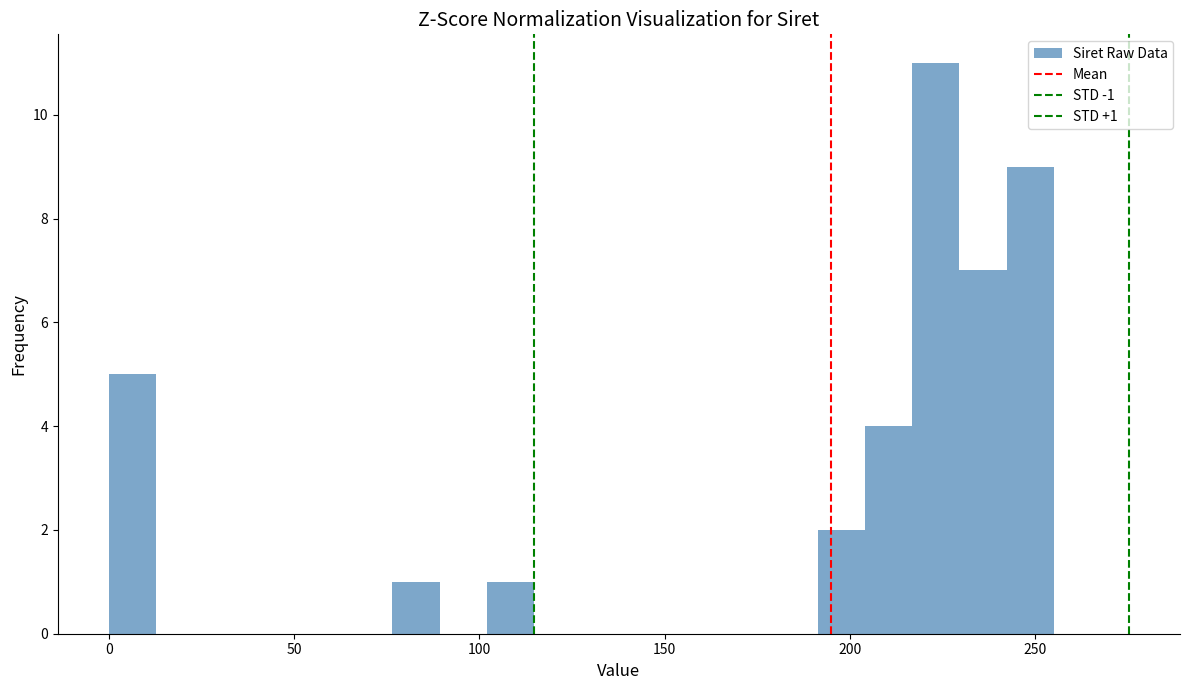

Read against the x-axis, roughly where is the centre of the tallest bar?

225